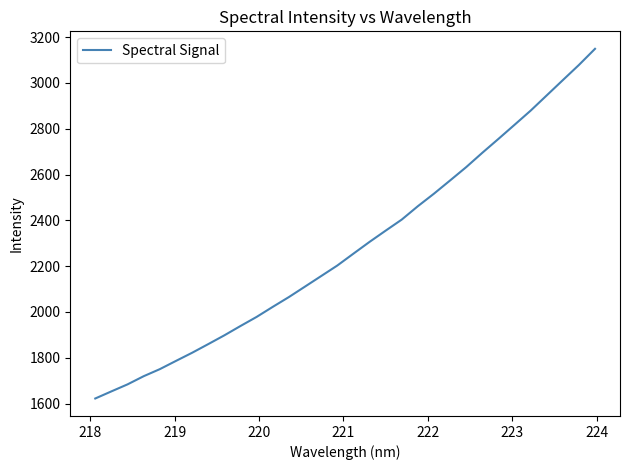

What is the minimum value shown in the chart?

1622.3